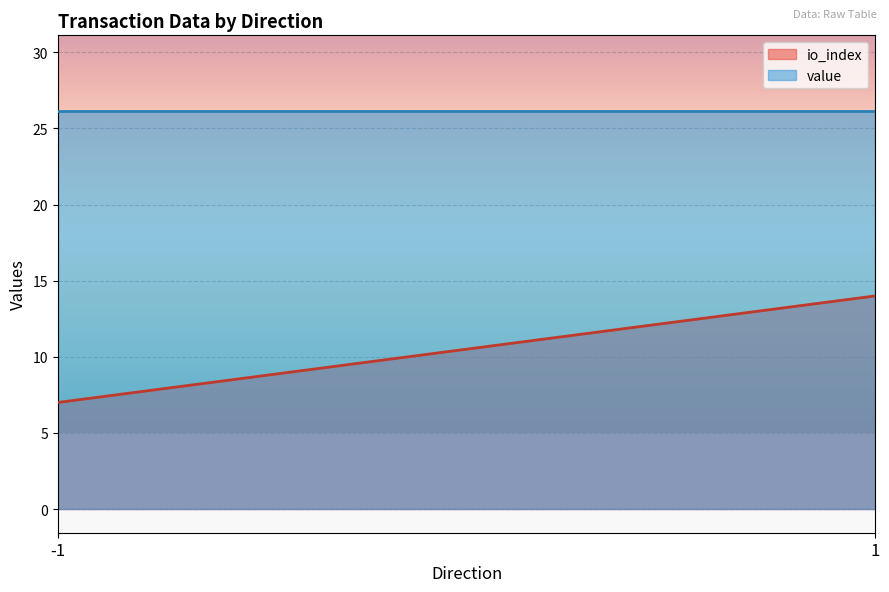

True or false: value and io_index intersect in this chart.

False